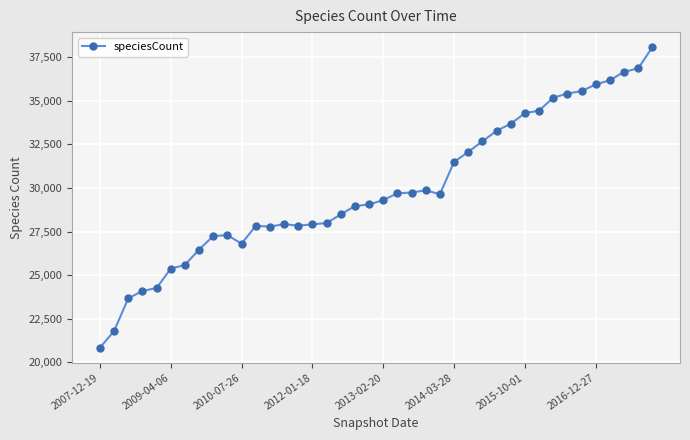

True or false: there are more than 0 points higher than both neighbors.

True